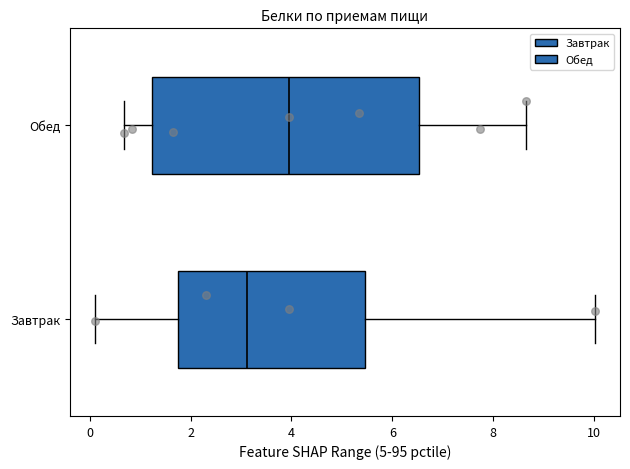

Comparing the boxes themselves (not the whiskers), which one is the widest?

Обед